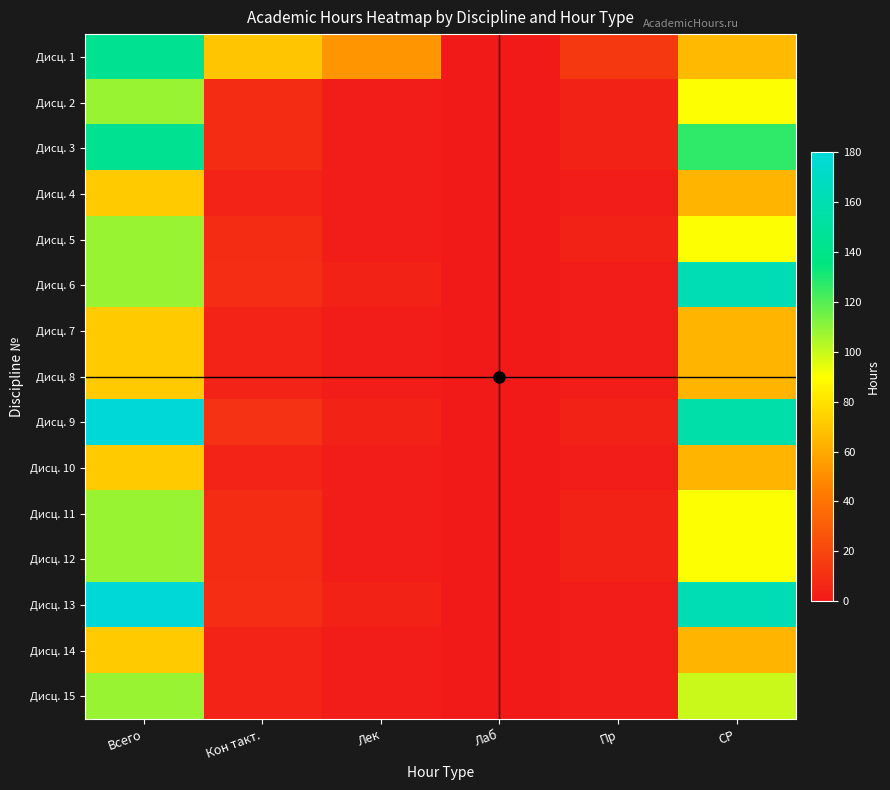

At which category is the sum across all series the highest?

Всего